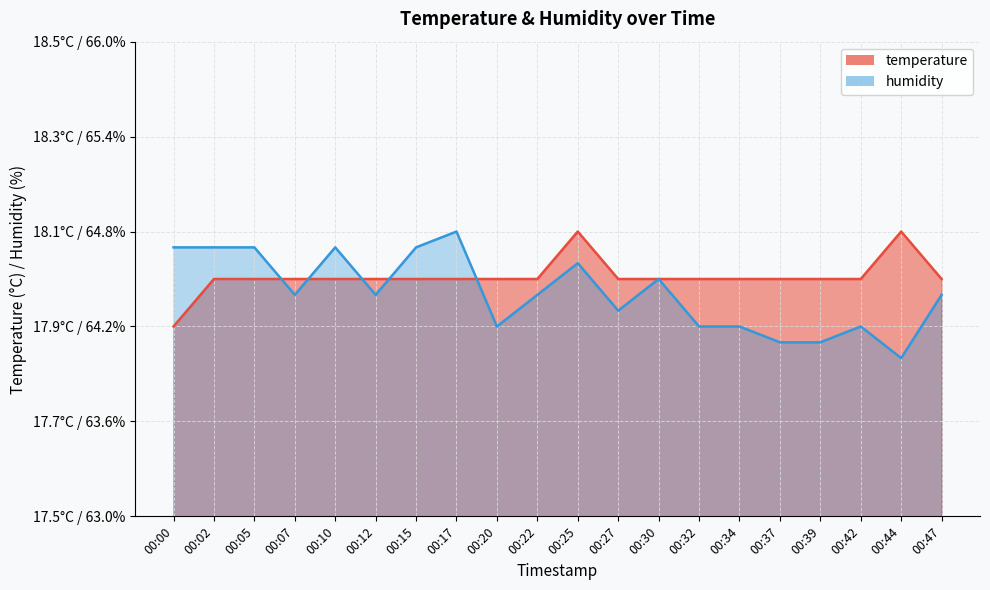

What is the greatest value displayed?

18.1